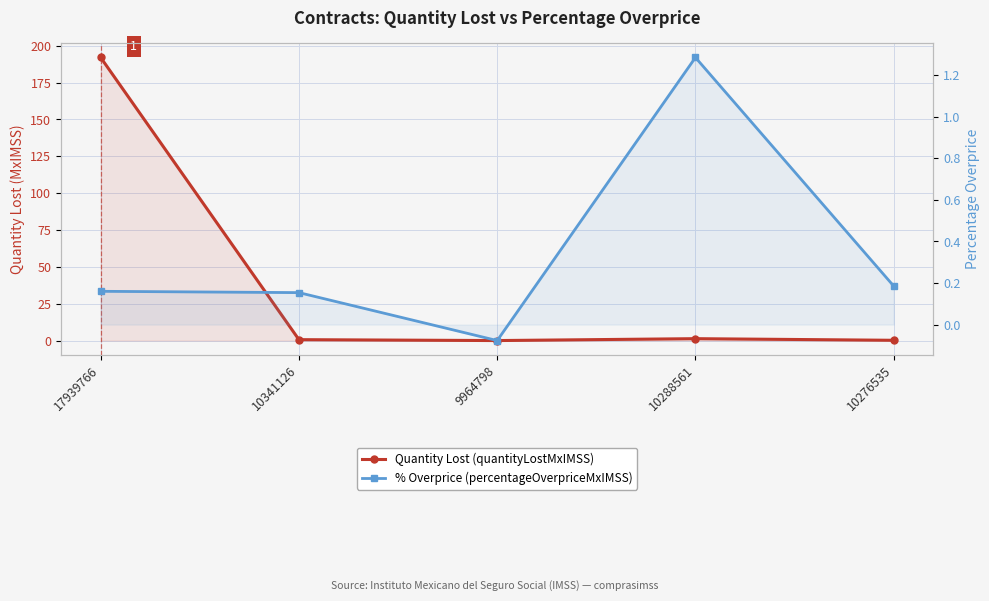

What is the difference between the Quantity Lost (quantityLostMxIMSS) values at 9964798 and 10276535?

0.2